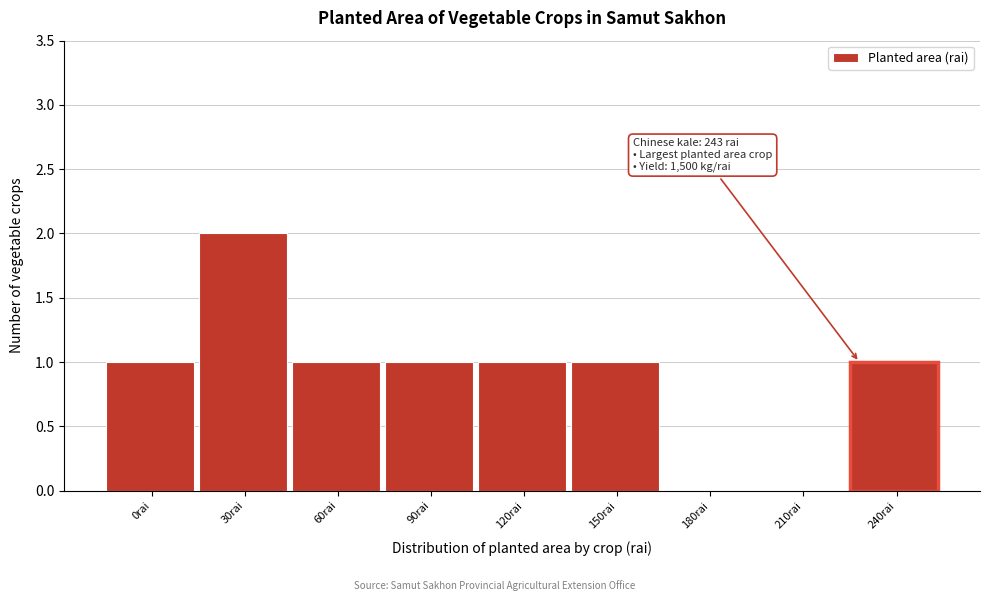

Reading right to left, transcribe all the data shown in this chart.

240rai=1	210rai=0	180rai=0	150rai=1	120rai=1	90rai=1	60rai=1	30rai=2	0rai=1